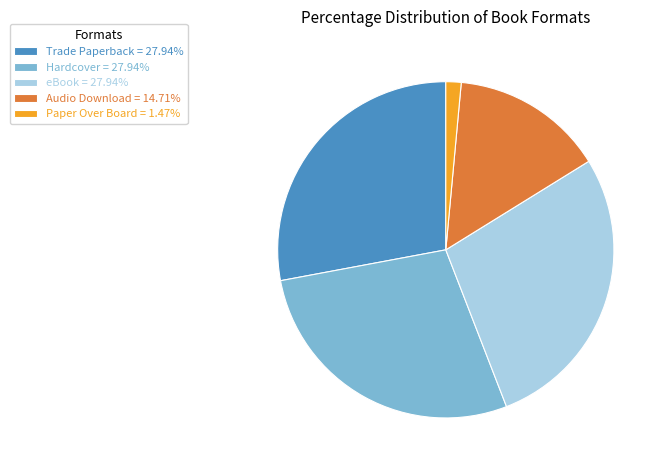

Combined, do Trade Paperback = 27.94% and Hardcover = 27.94% account for over 50%?

Yes